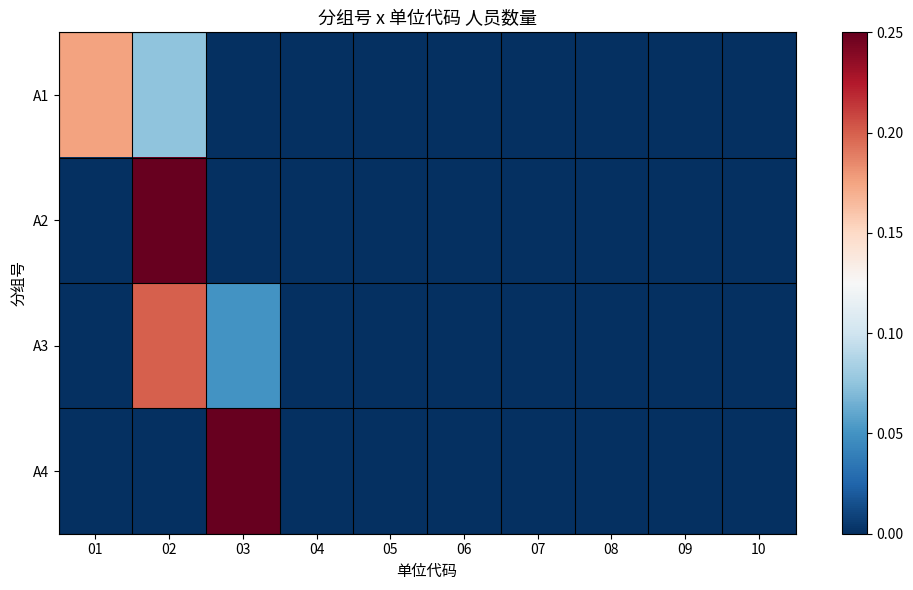

At which category is the sum across all series the highest?

02